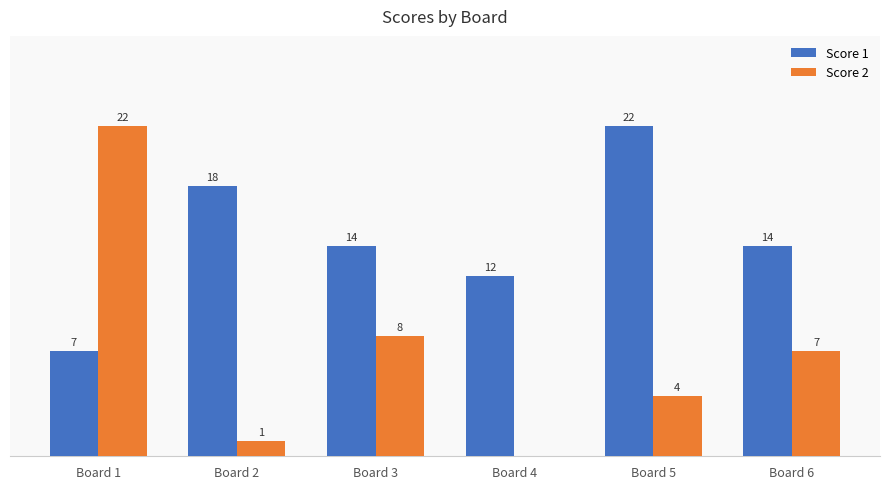

Which series changed the most between Board 1 and Board 6?

Score 2